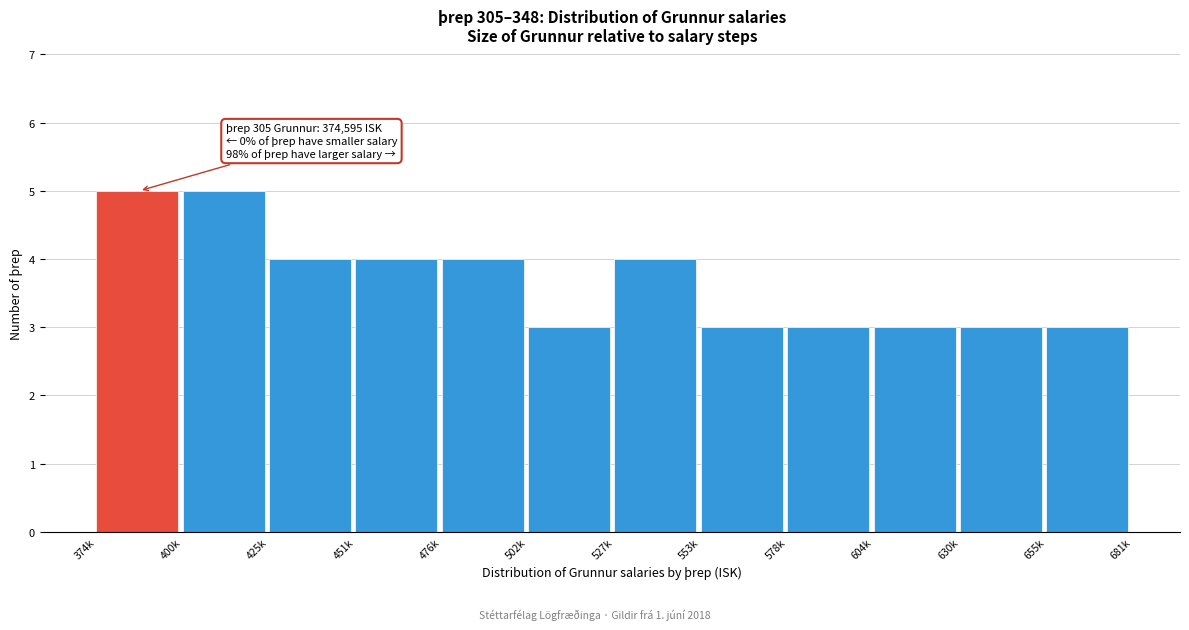

Reading left to right, transcribe all the data shown in this chart.

374k=5	400k=5	425k=4	451k=4	476k=4	502k=3	527k=4	553k=3	578k=3	604k=3	630k=3	655k=3